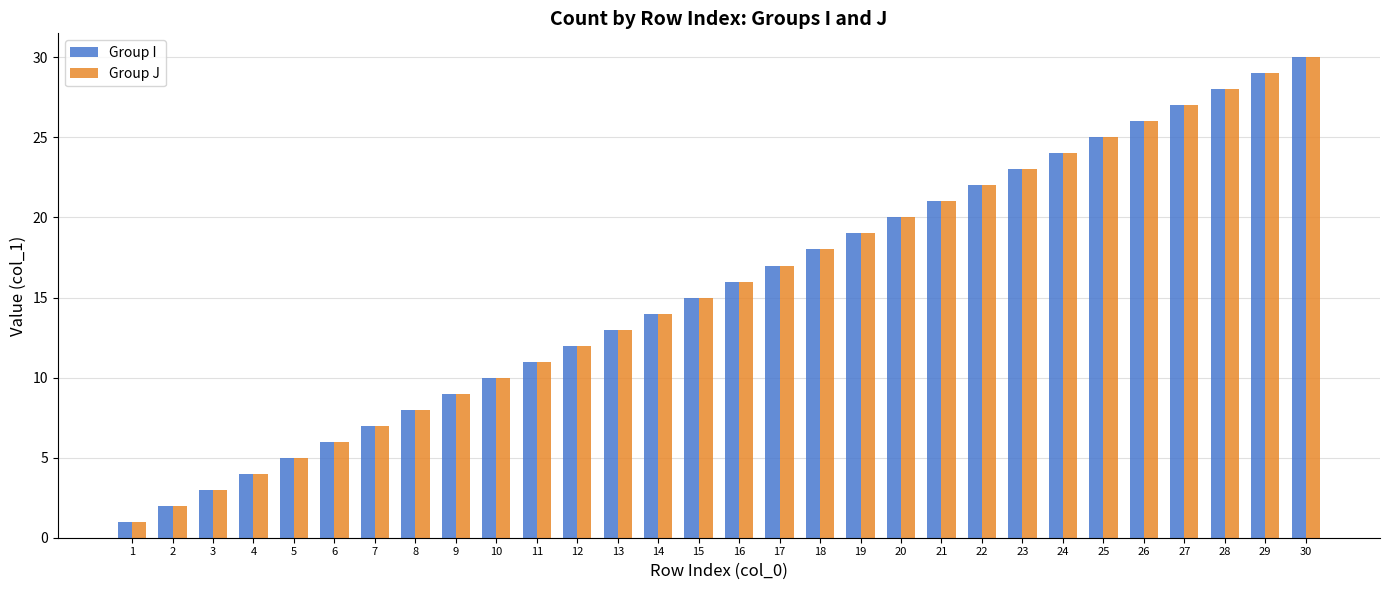

The Group J series shows 3 at 3. True or false?

True